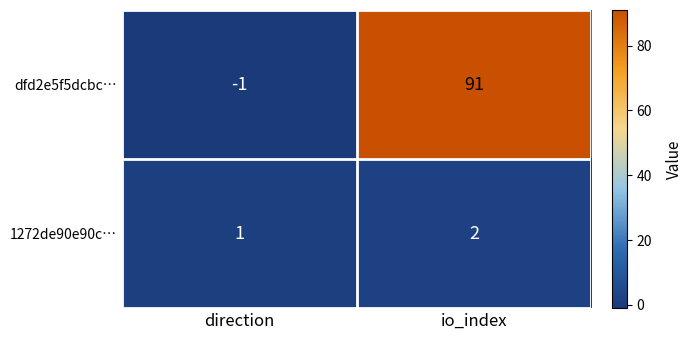

Rank the series by their maximum value, from highest to lowest.

dfd2e5f5dcbc…, 1272de90e90c…